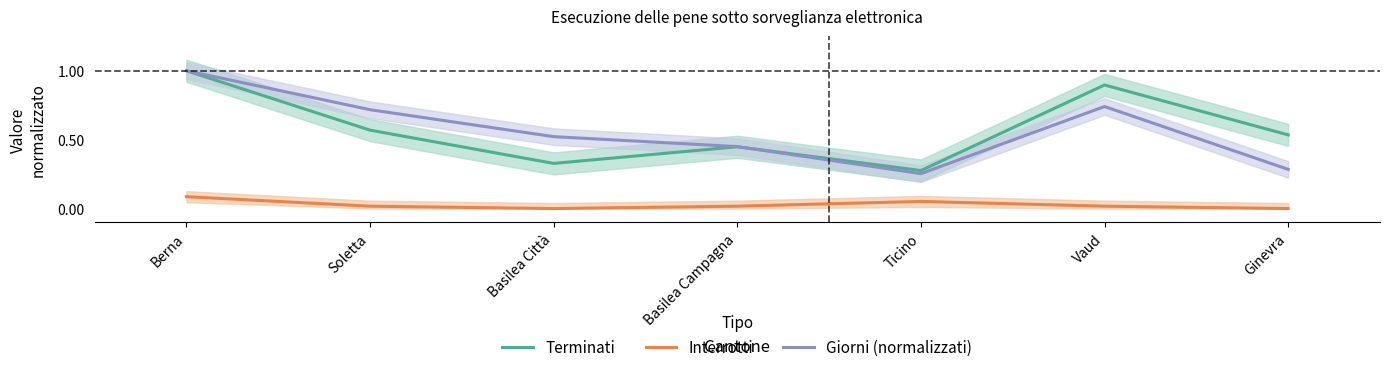

Which has a higher value, Ginevra or Vaud?

Vaud